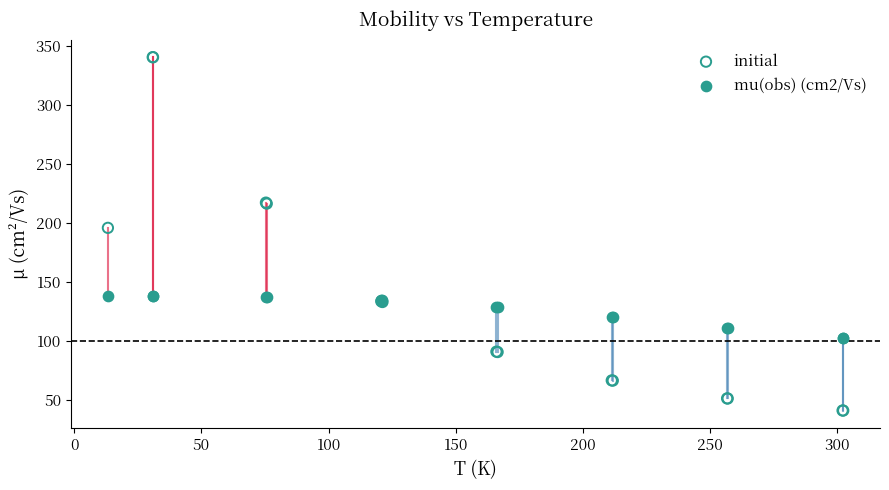

Which series contains the lowest Y value?

initial